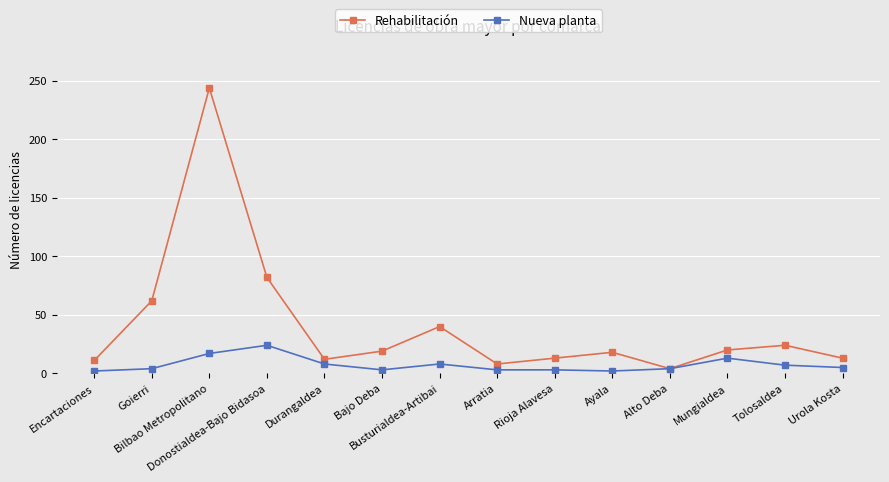

True or false: Rehabilitación has more than 2 points higher than both neighbors.

True